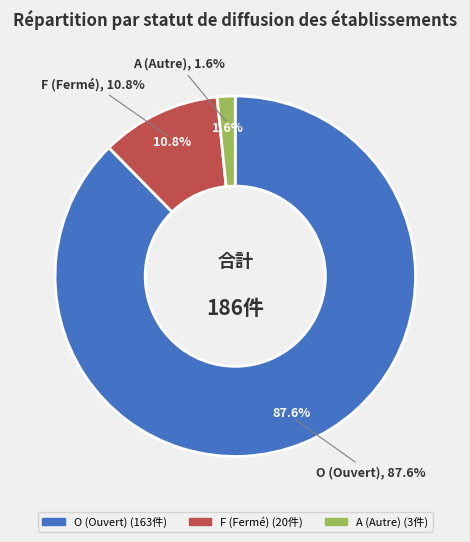

Between O and F, which is larger?

O